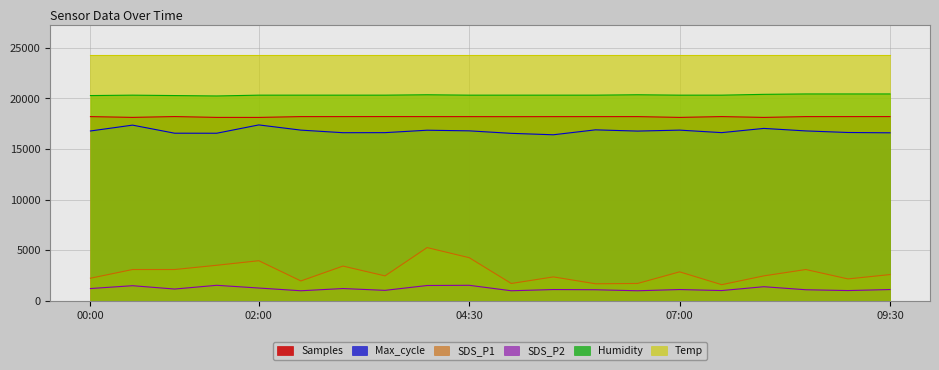

How many values in the Max_cycle series are below 16778?

10